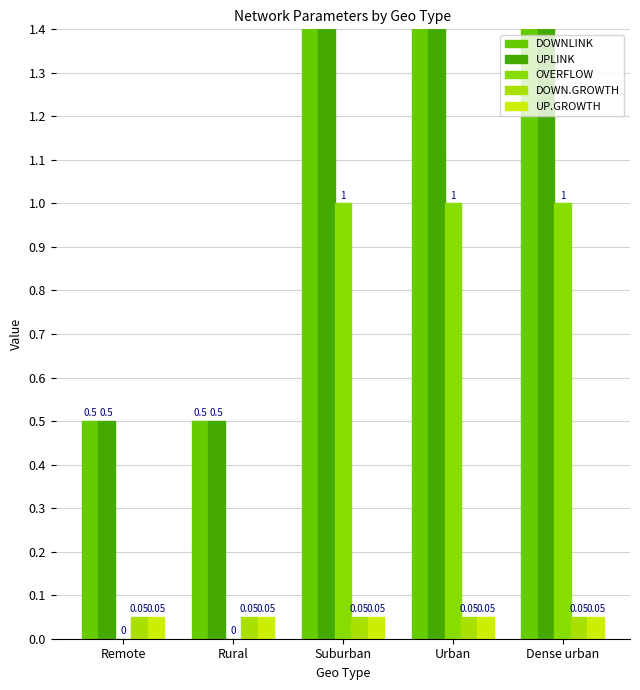

Does the chart contain stacked bars?

No